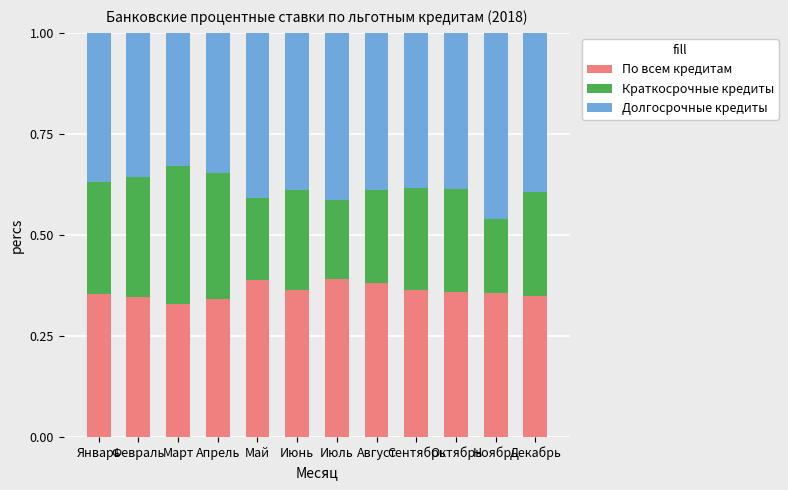

What is the total value across all series at Январь?

1.0